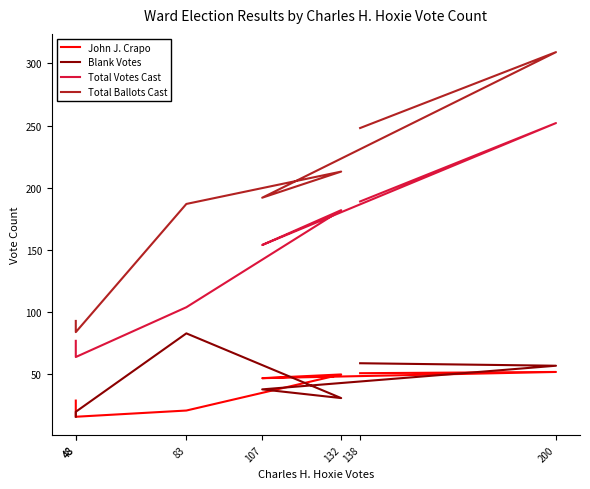

What is the difference between the highest and lowest values at 83?

166